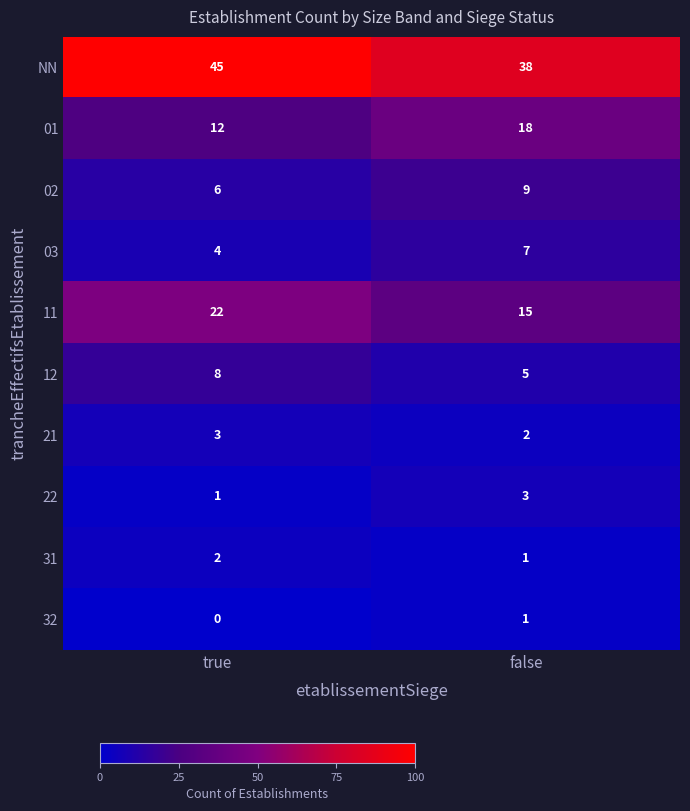

Reading left to right, list all the values displayed in this chart.

NN: 45	38
01: 12	18
02: 6	9
03: 4	7
11: 22	15
12: 8	5
21: 3	2
22: 1	3
31: 2	1
32: 0	1